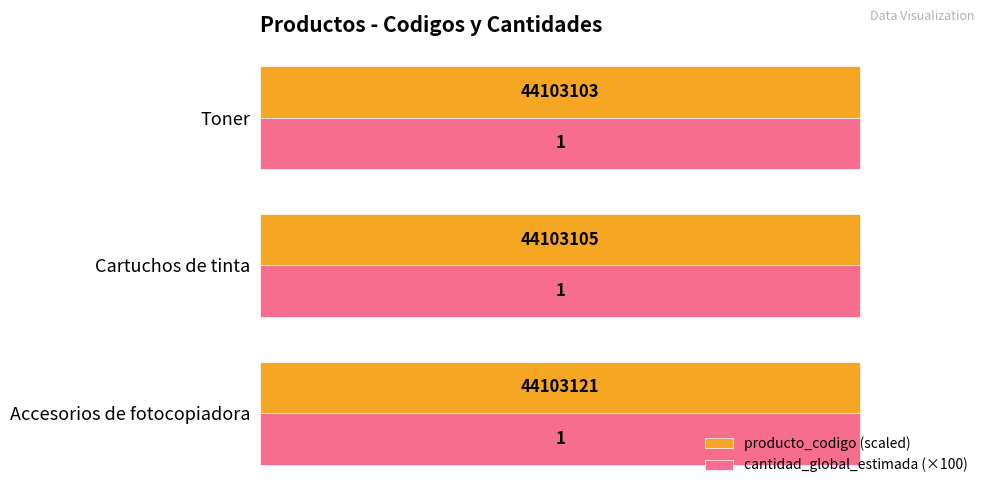

Which series has the largest range (max minus min)?

producto_codigo (scaled)